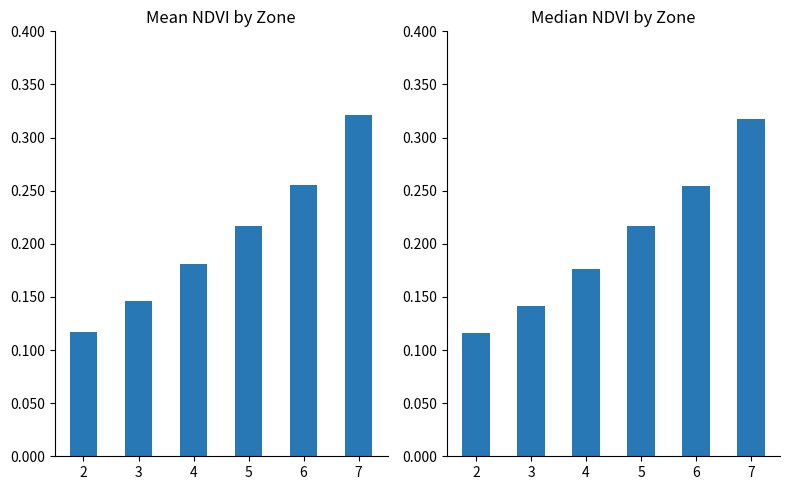

How many Median NDVI values are between 0 and 1?

6